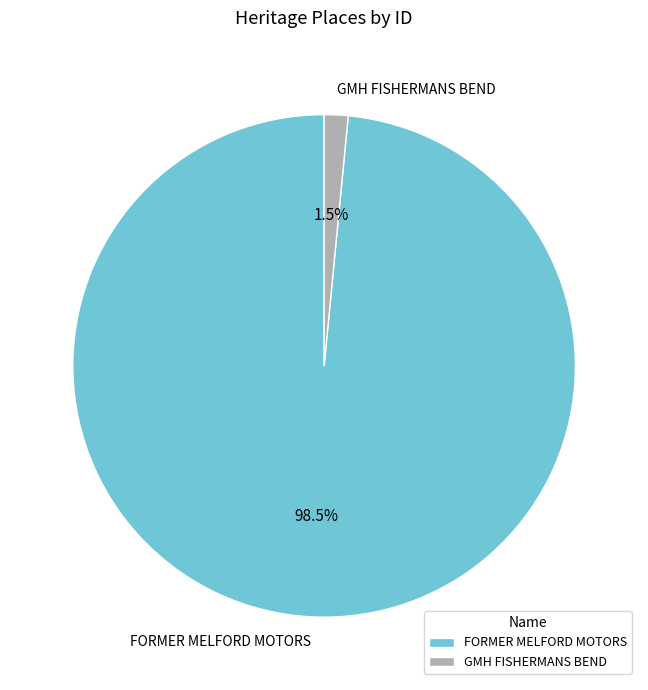

Is there a majority slice in this chart?

Yes